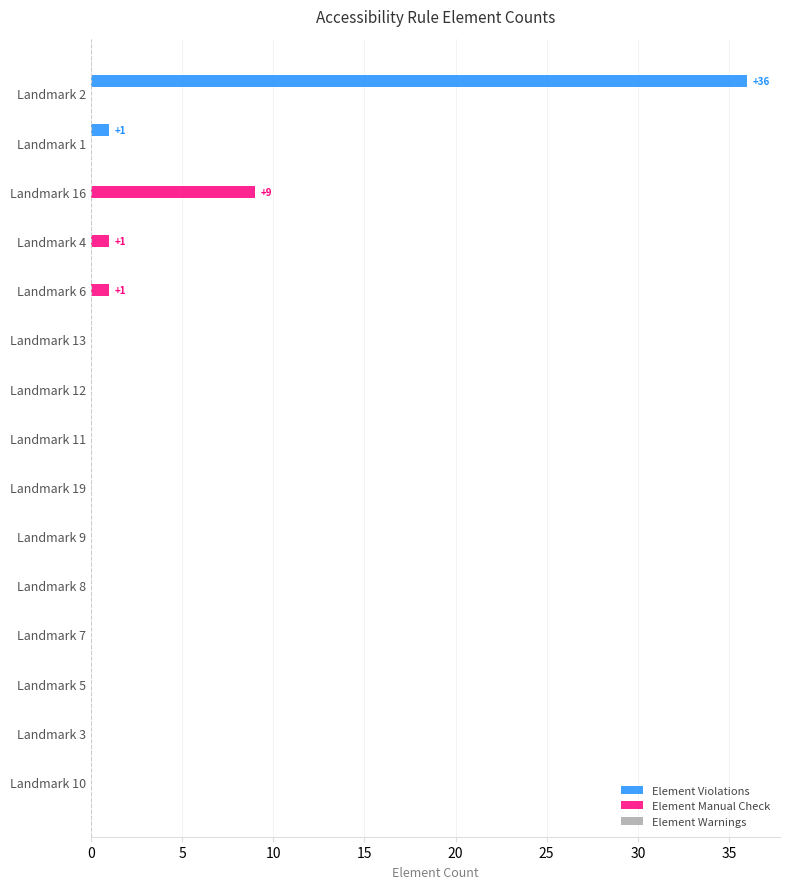

The Element Manual Check series shows 4 at Landmark 5. True or false?

False